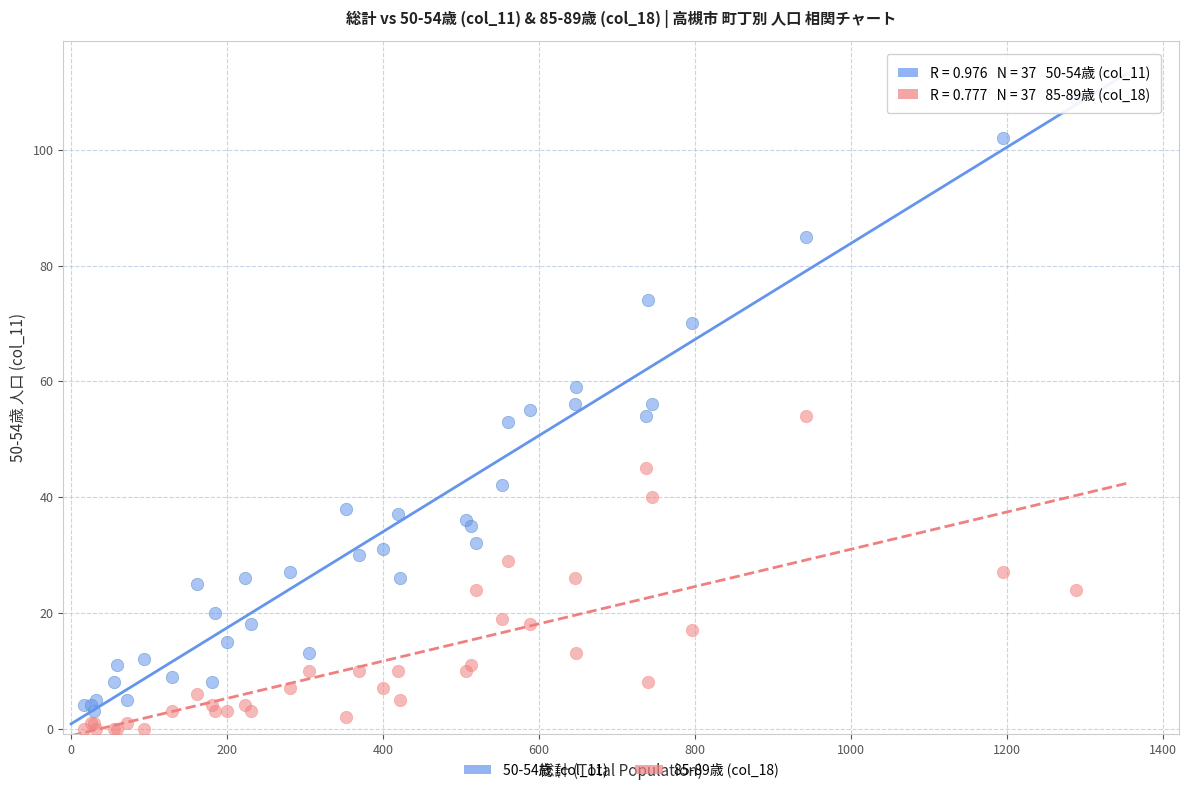

Which series has the largest Y range (max minus min)?

50-54歳 (col_11)